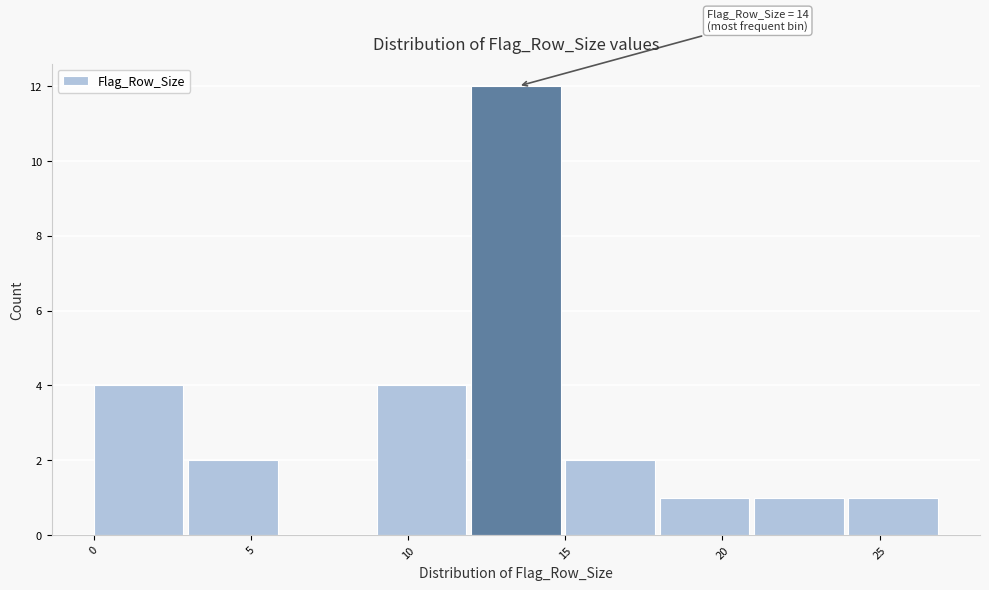

Over which range of the x-axis is the bar tallest?

12 to 15